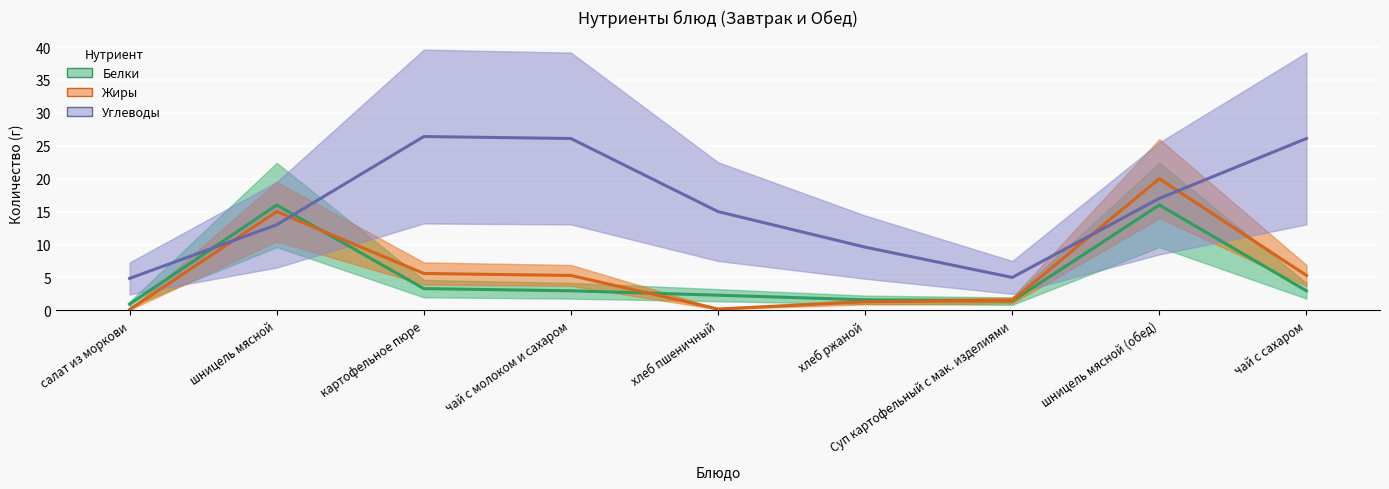

What is the difference between the second highest and minimum values in the Белки series?

15.1